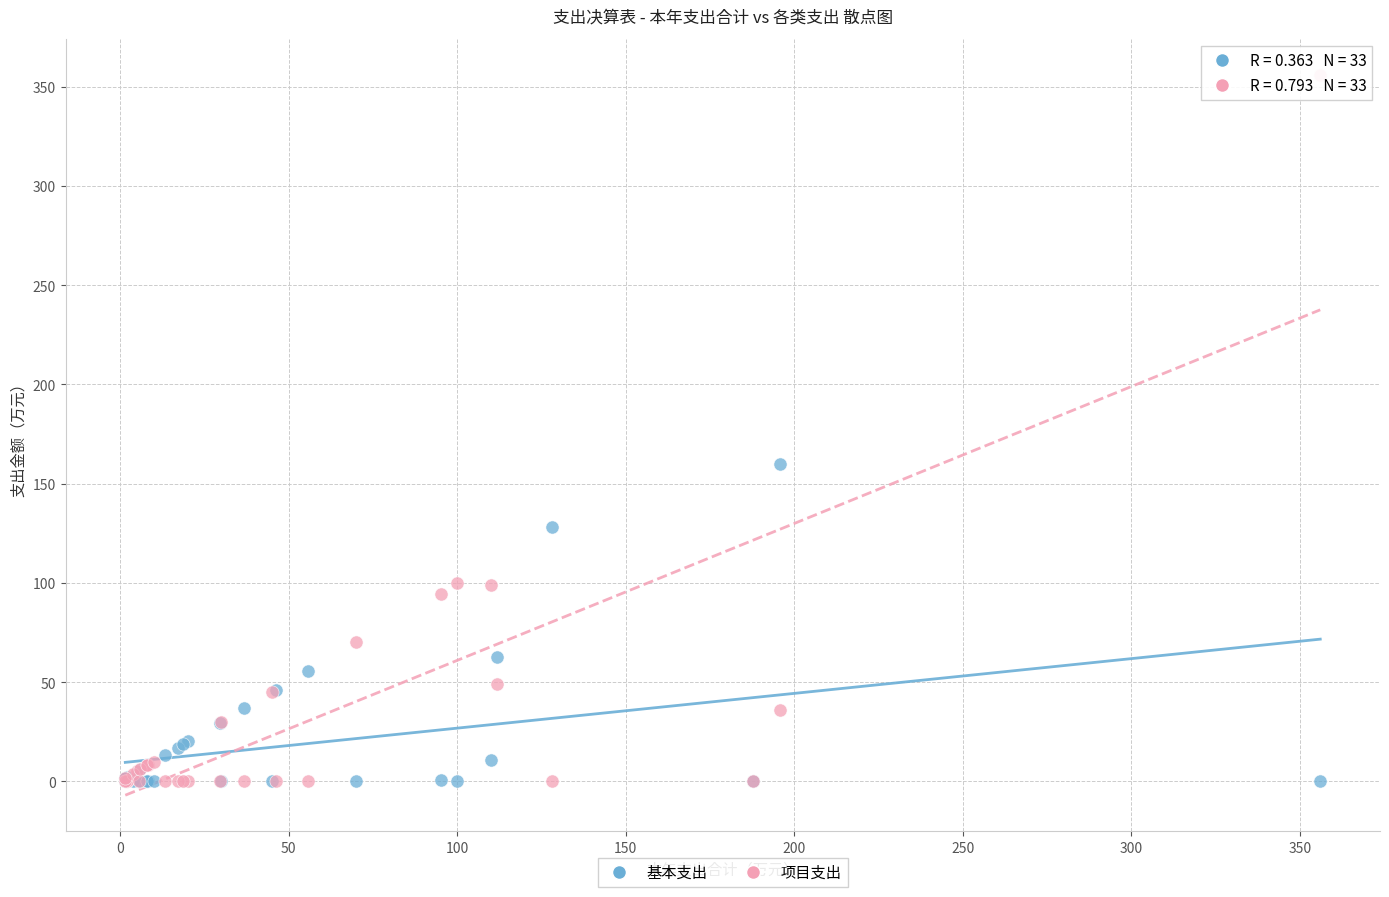

In the 项目支出 series, what Y value is closest to 178?

100.0